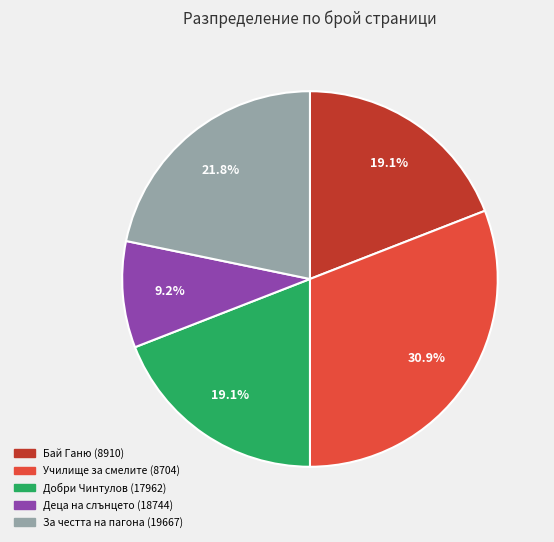

What portion of the pie excludes За честта на пагона (19667)?

78.2%